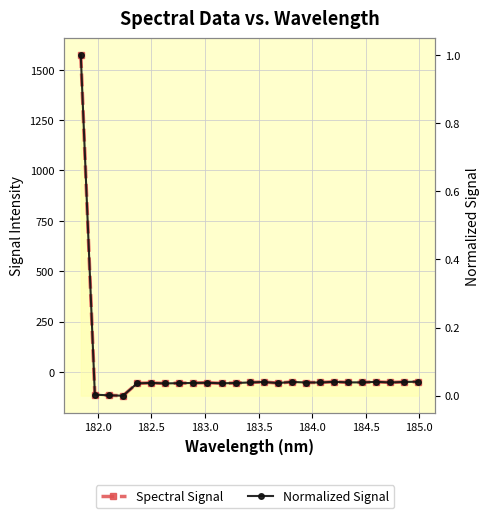

How many lines are shown in the chart?

2